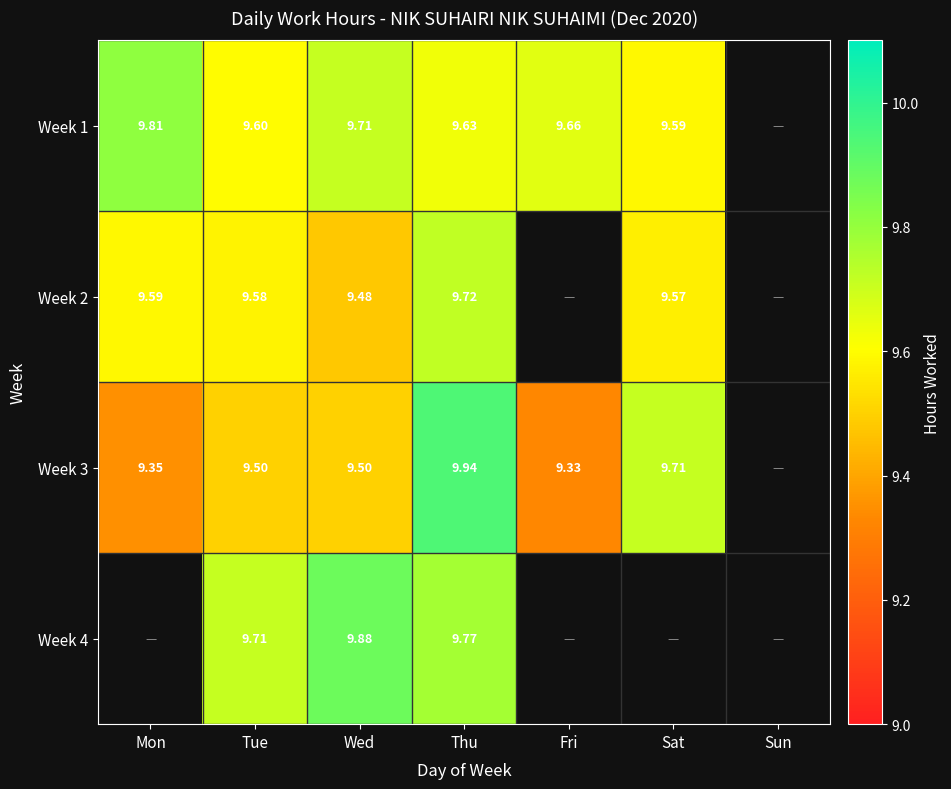

How many data points does each series have?

7